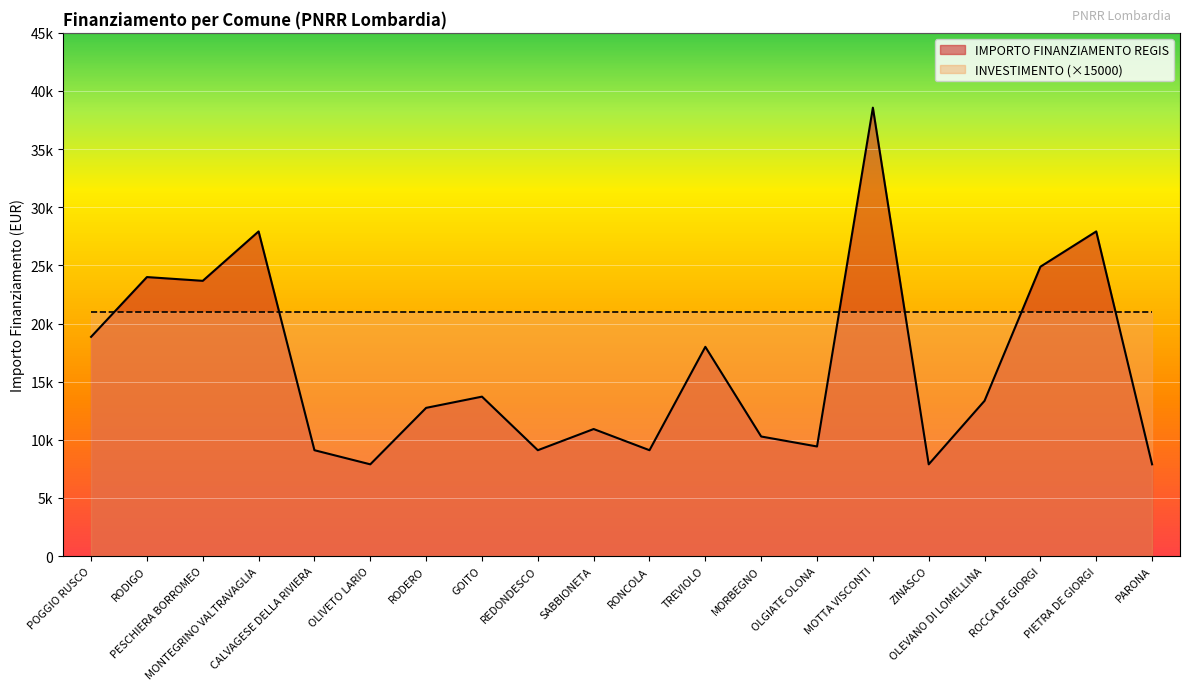

Rank the categories by value from highest to lowest.

MOTTA VISCONTI, MONTEGRINO VALTRAVAGLIA, PIETRA DE GIORGI, ROCCA DE GIORGI, RODIGO, PESCHIERA BORROMEO, POGGIO RUSCO, TREVIOLO, GOITO, OLEVANO DI LOMELLINA, RODERO, SABBIONETA, MORBEGNO, OLGIATE OLONA, CALVAGESE DELLA RIVIERA, REDONDESCO, RONCOLA, OLIVETO LARIO, ZINASCO, PARONA